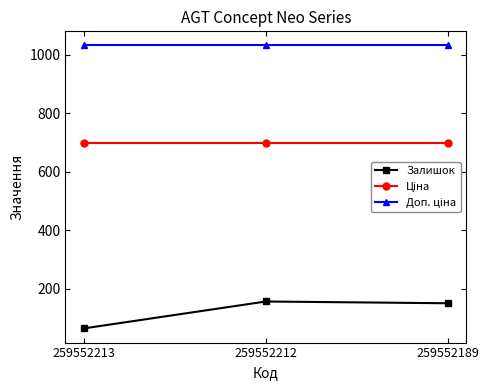

Does the chart display data point markers on the line(s)?

Yes